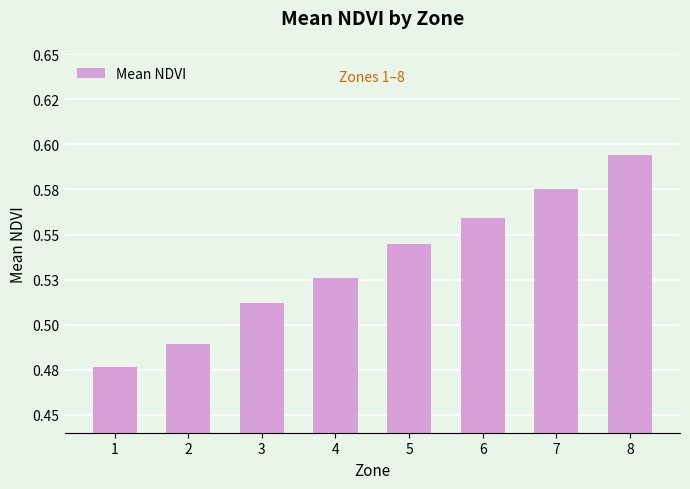

What is the greatest value displayed?

0.6